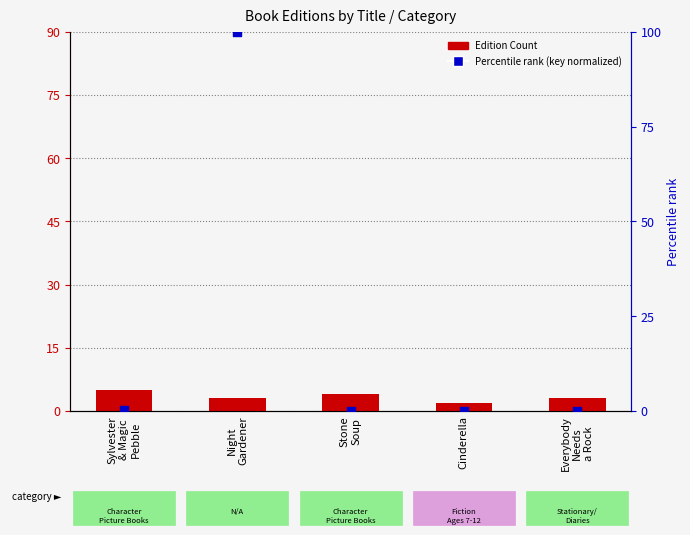

At which category is the sum across all series the highest?

Night
Gardener